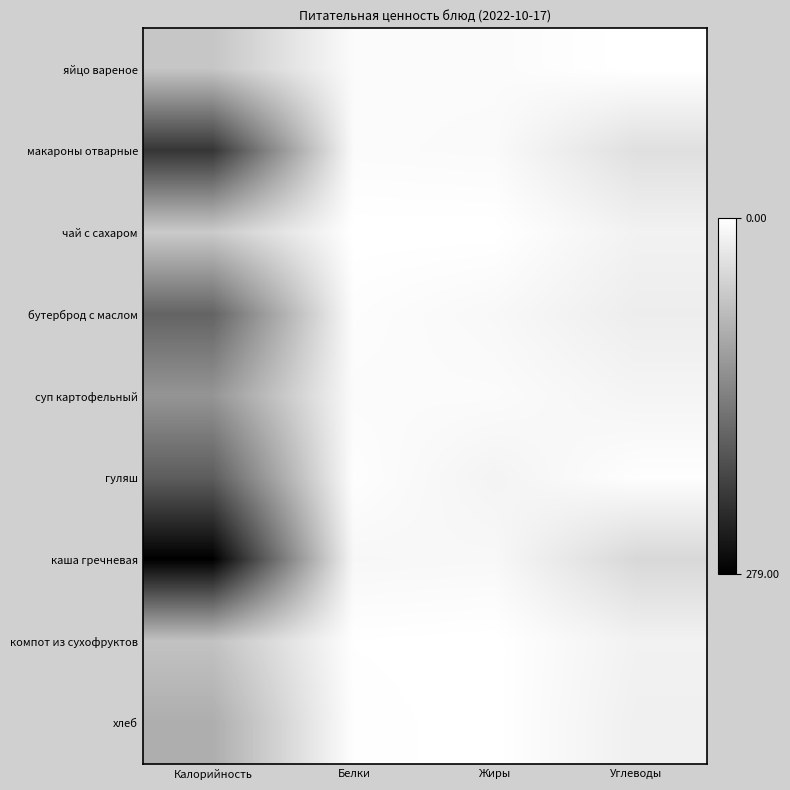

Which series has the largest total across all categories?

каша гречневая